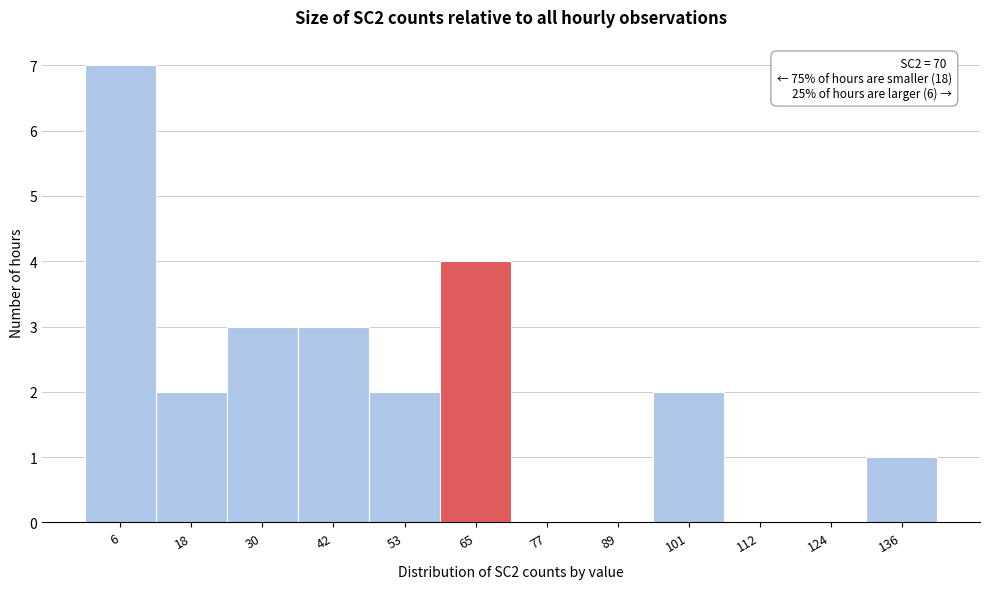

Reading left to right, what are all the values shown in this chart?

6=7	18=2	30=3	42=3	53=2	65=4	77=0	89=0	101=2	112=0	124=0	136=1